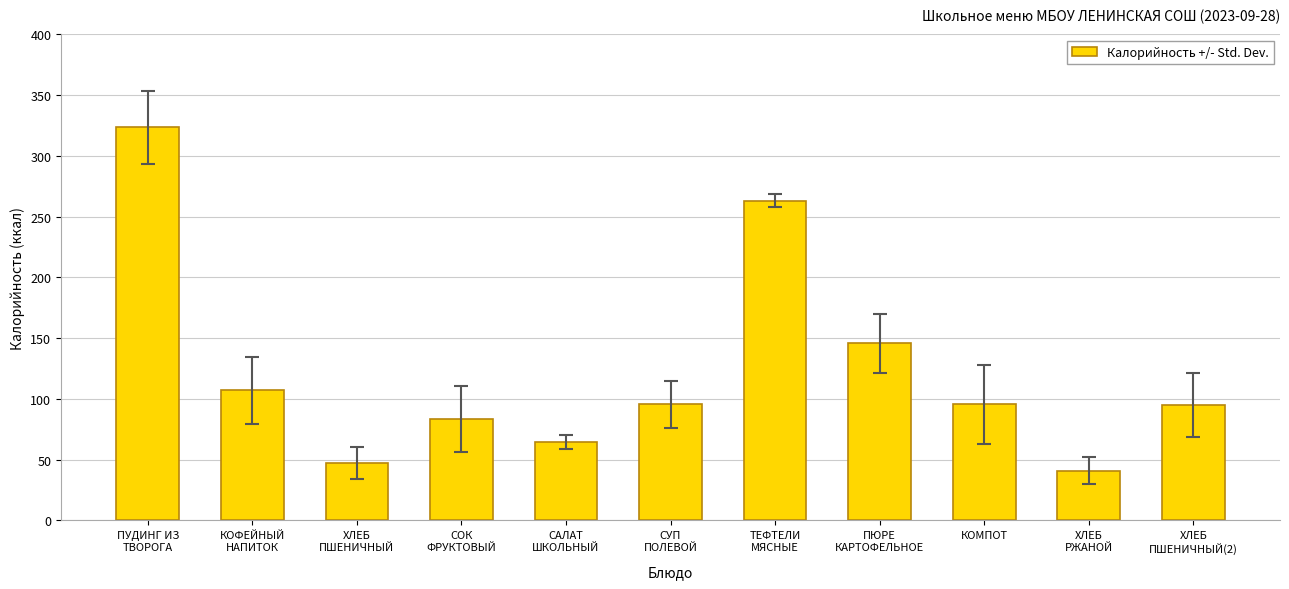

True or false: the data shows 95.5 at СУП
ПОЛЕВОЙ.

True